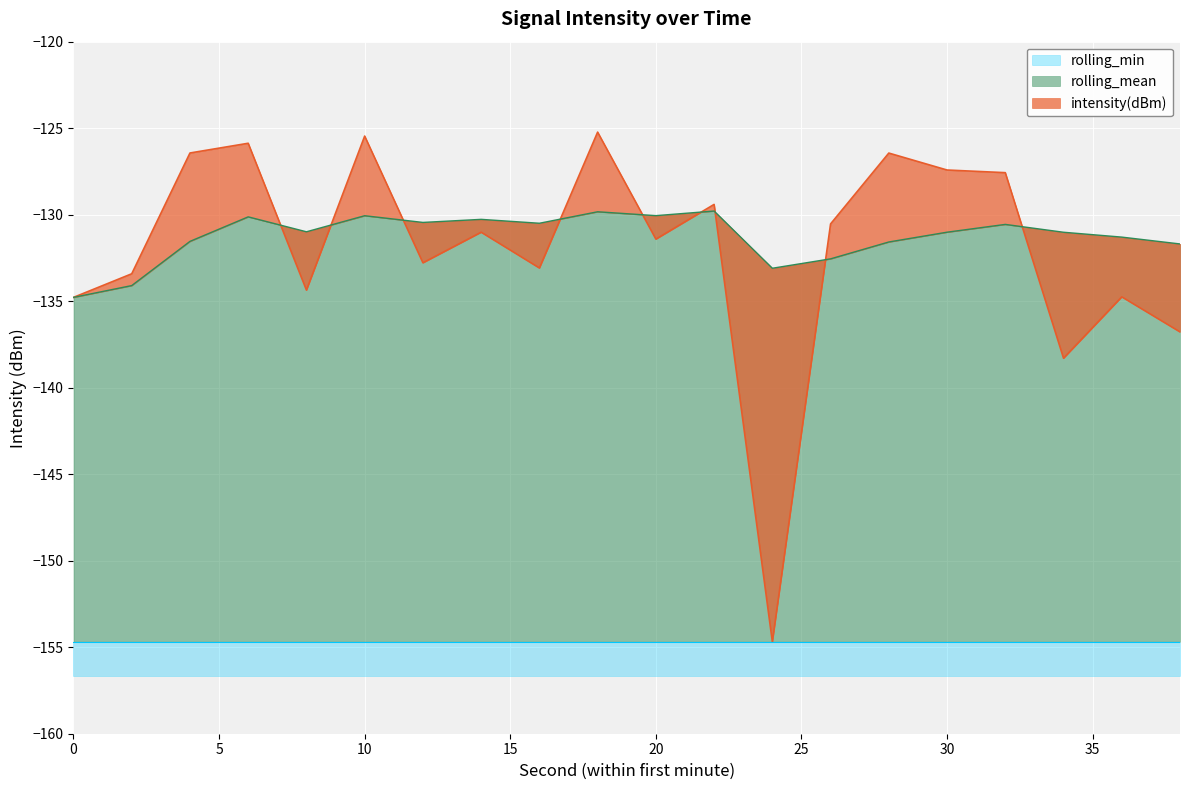

What is the lowest value of the rolling_mean series?

-134.8